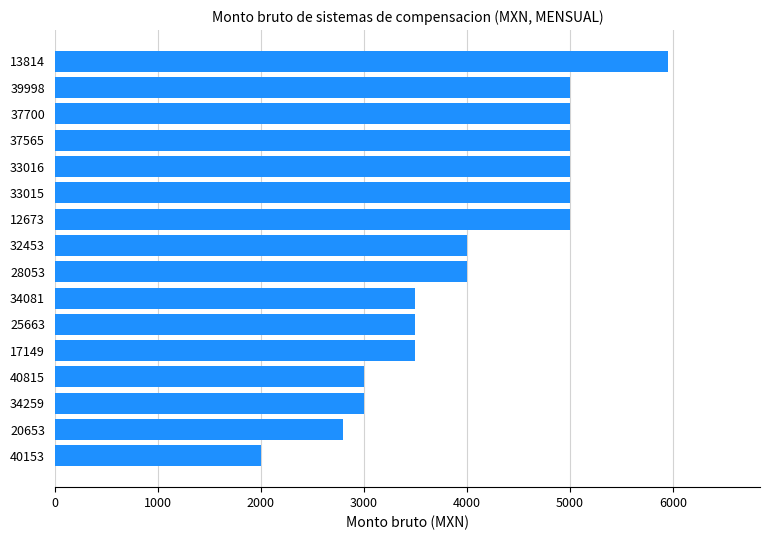

Between 17149 and 20653, which is larger?

17149